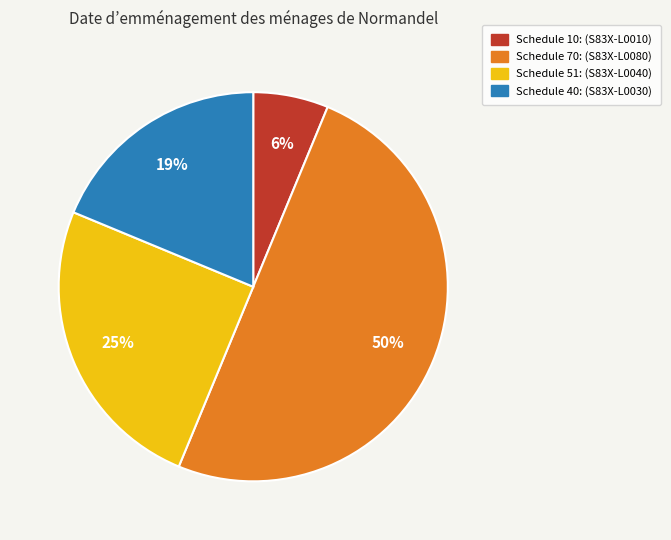

The Schedule 40 slice represents 19% of the pie. True or false?

True